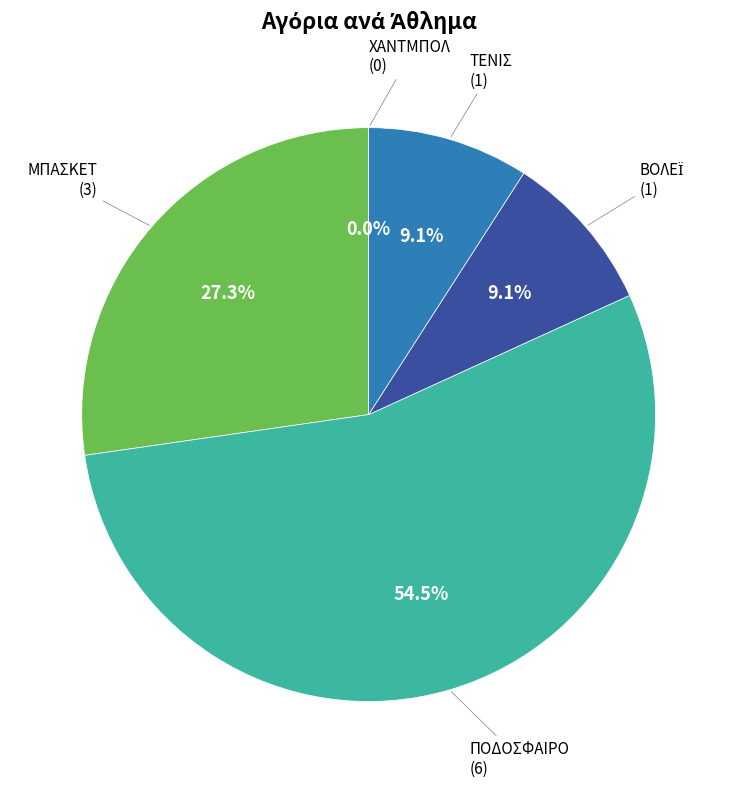

True or false: ΠΟΔΟΣΦΑΙΡΟ accounts for 61% of the total.

False